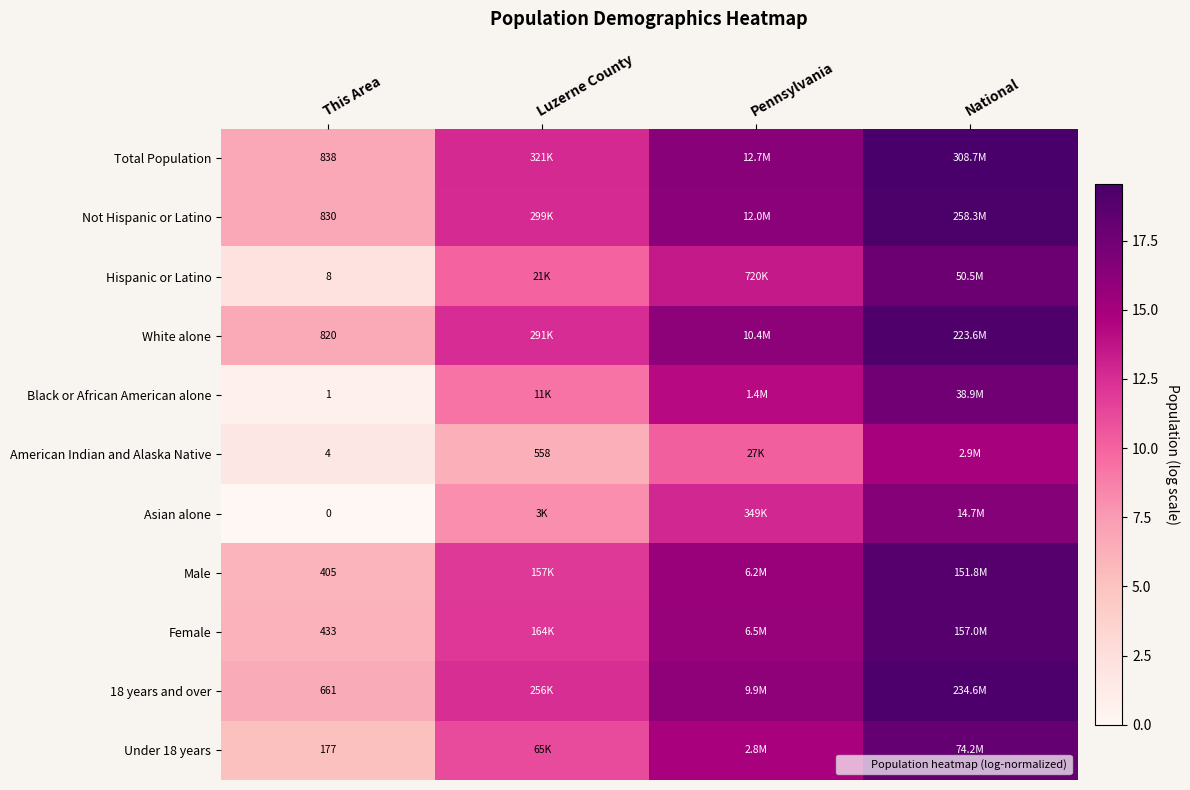

Between National and Pennsylvania, which is larger?

National